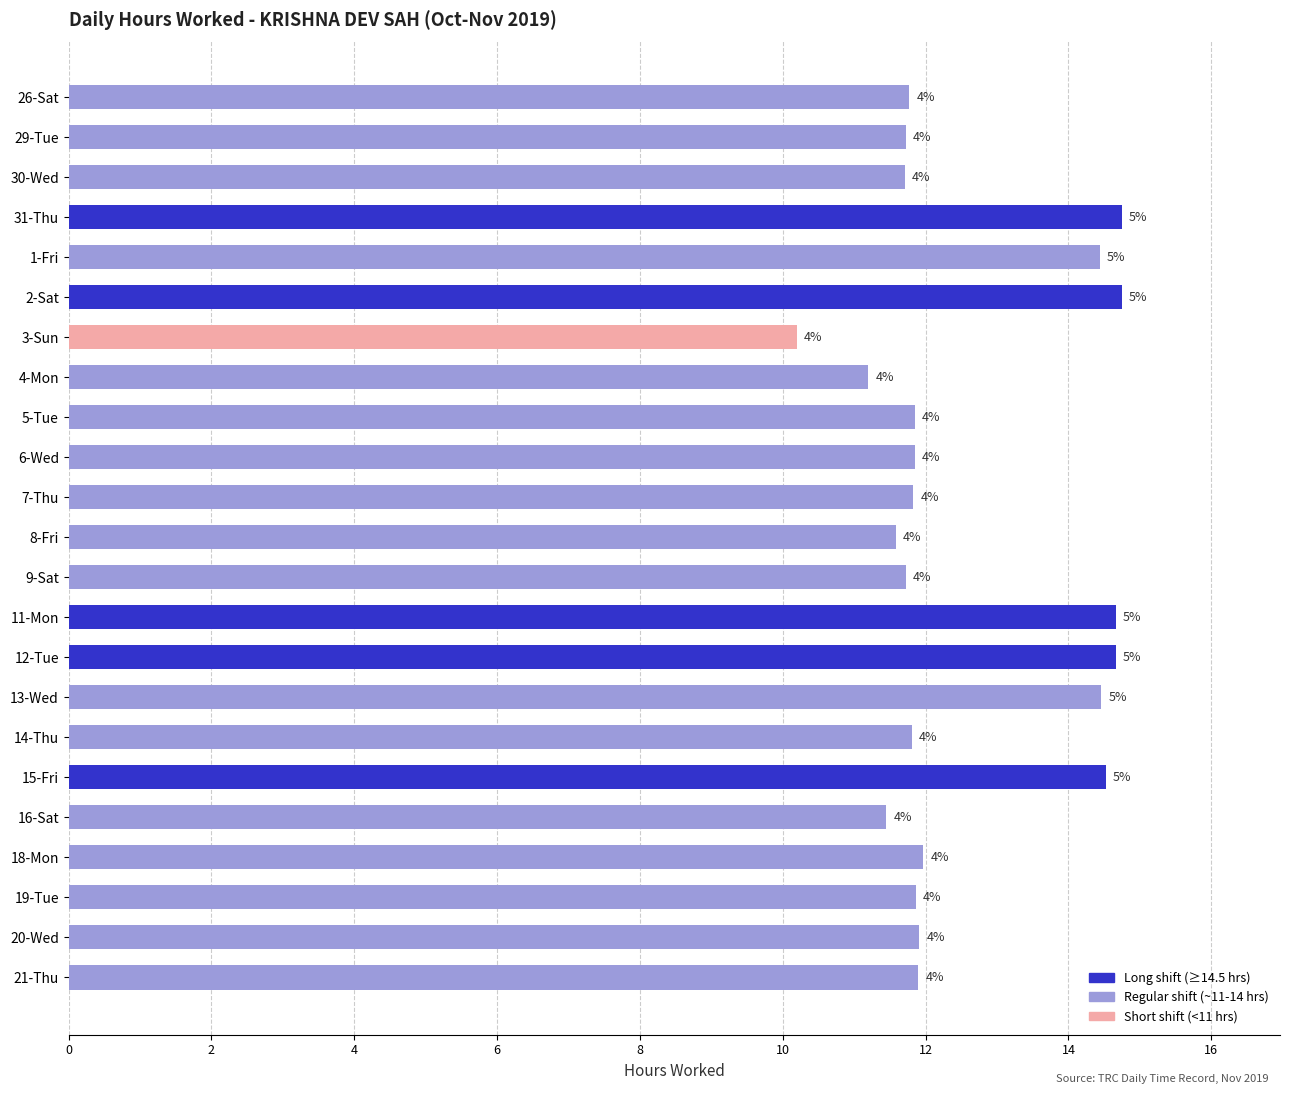

Are the bars horizontal?

Yes